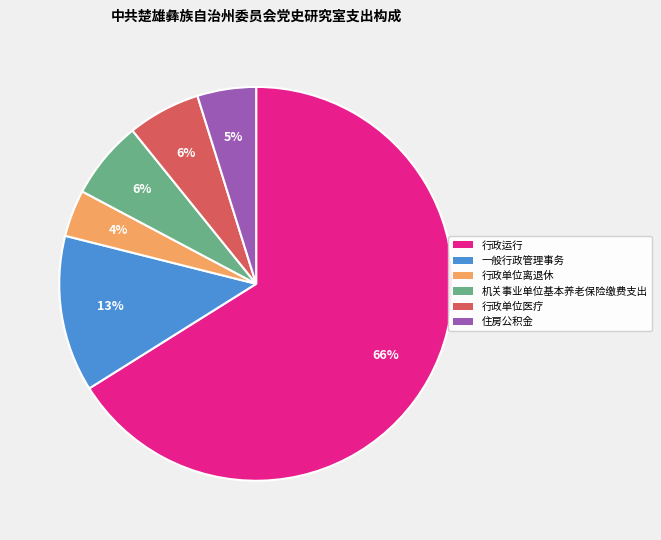

To the nearest percent, what portion does 一般行政管理事务 represent?

13%